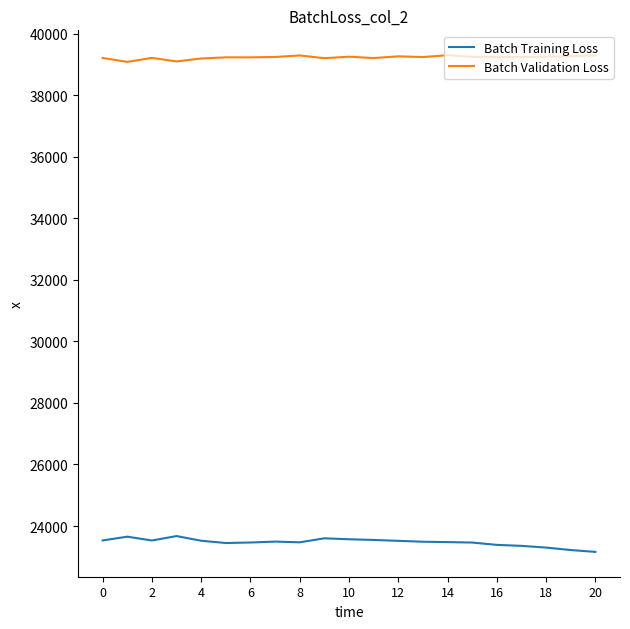

Does the chart display data point markers on the line(s)?

No